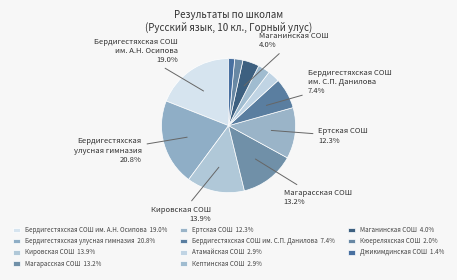

Does any single category account for the majority?

No